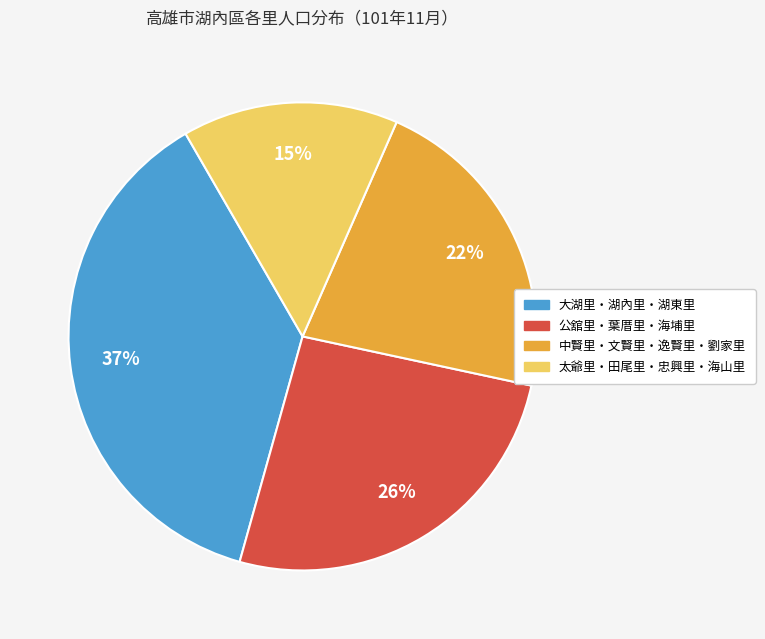

To the nearest percent, what is the difference between the largest and smallest slice percentages?

22%